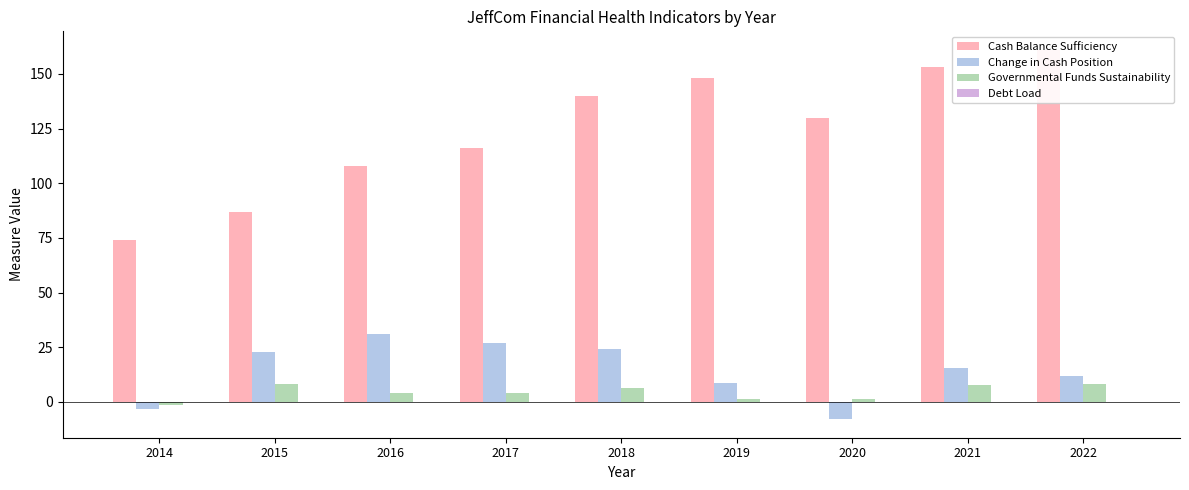

What is the average value of the Change in Cash Position series?

14.4